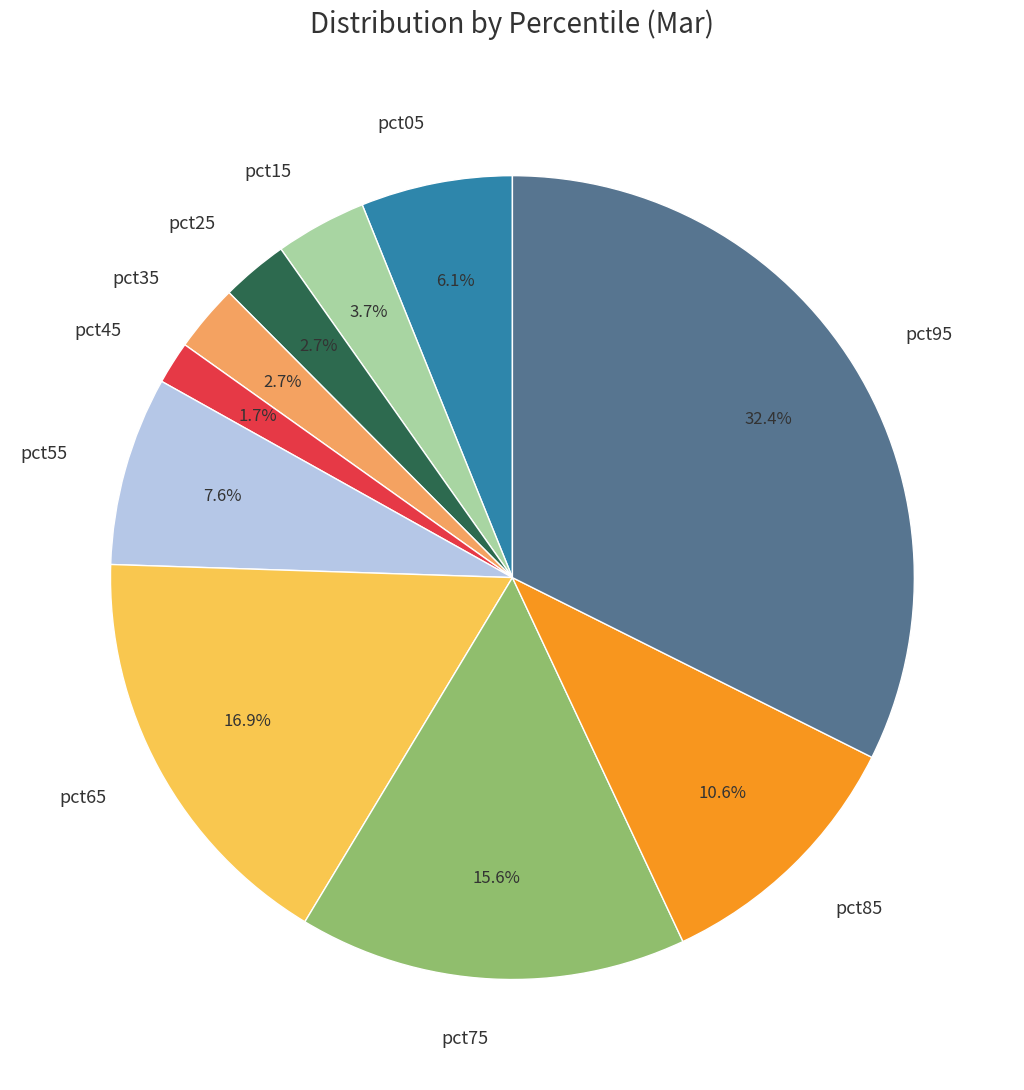

To the nearest percent, what portion does pct45 represent?

2%